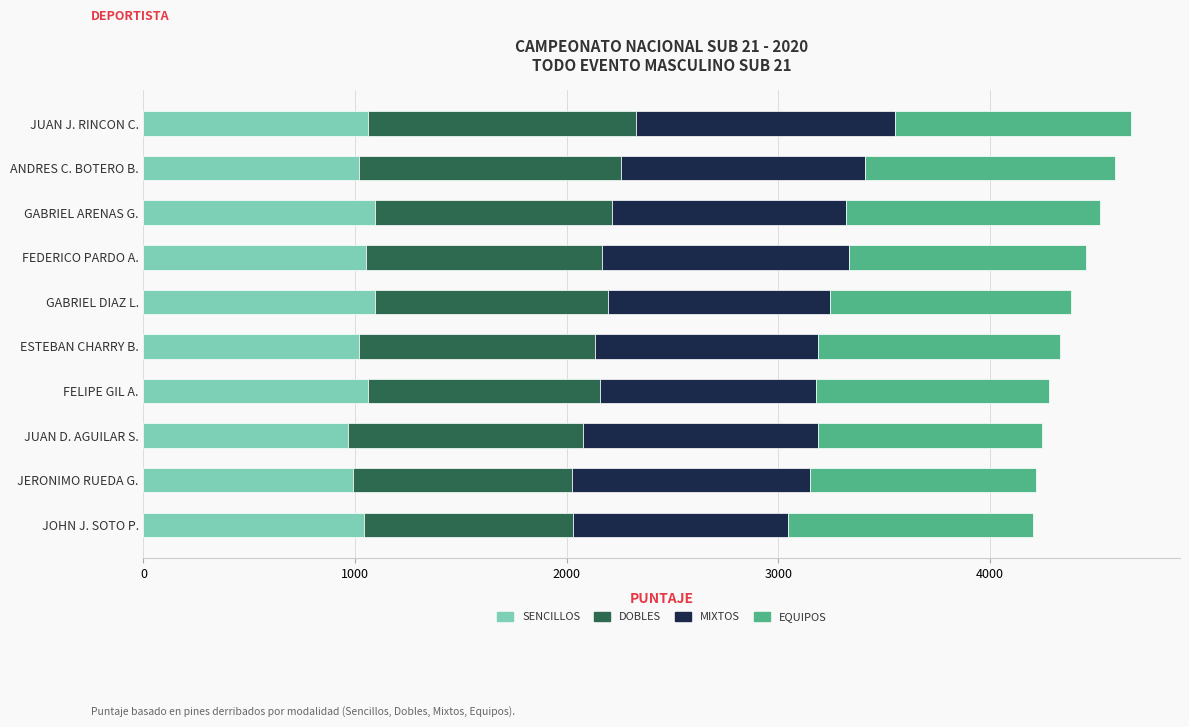

What is the total value across all series at JUAN J. RINCON C.?

4666